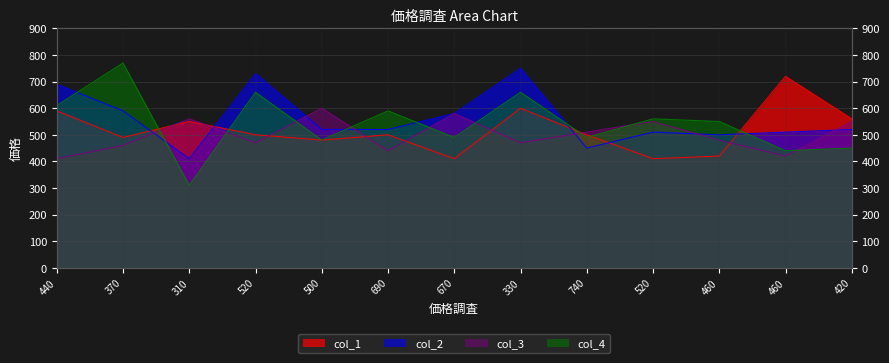

At which label does col_2 first exceed 520?

440